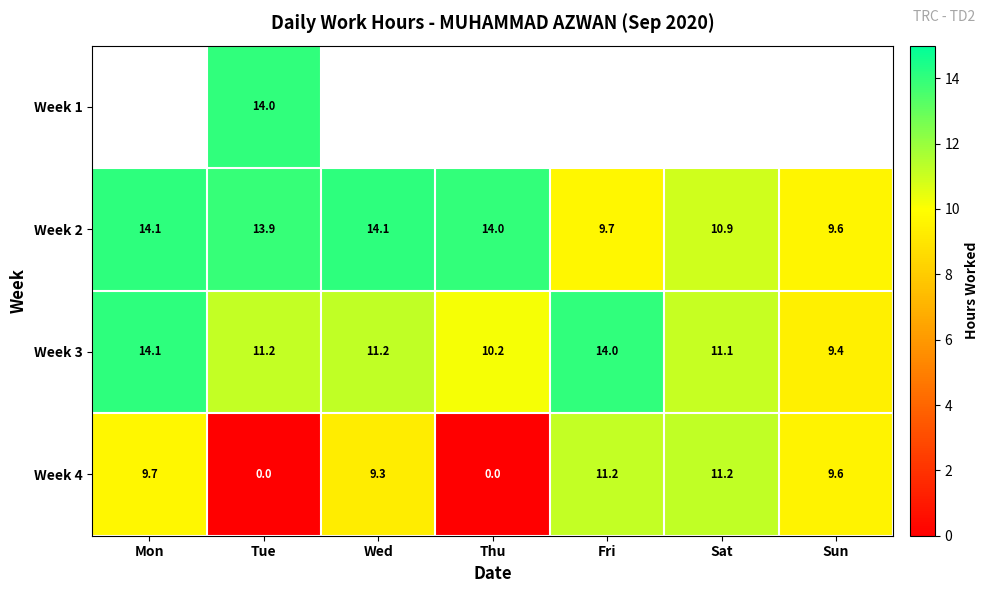

True or false: Week 3 has a value of 11.1 at Sat.

True